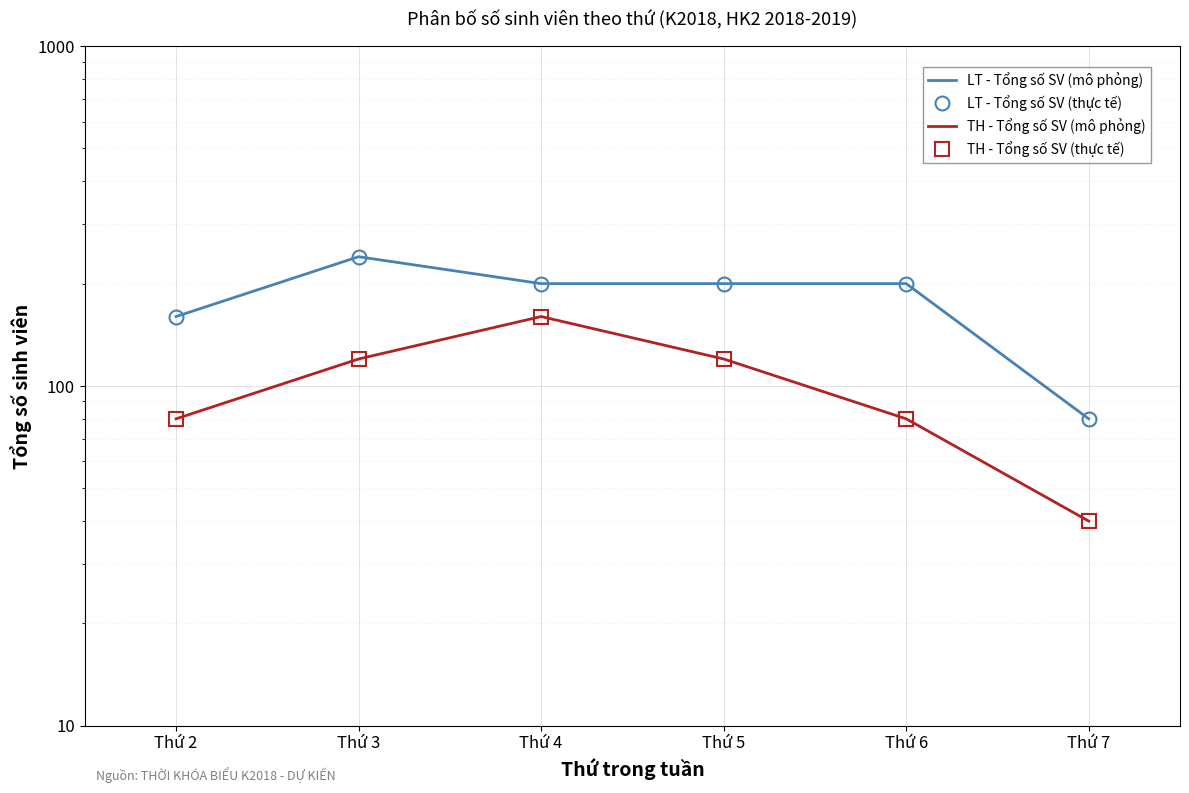

The TH - Tổng số SV (mô phỏng) series shows 160 at Thứ 4. True or false?

True